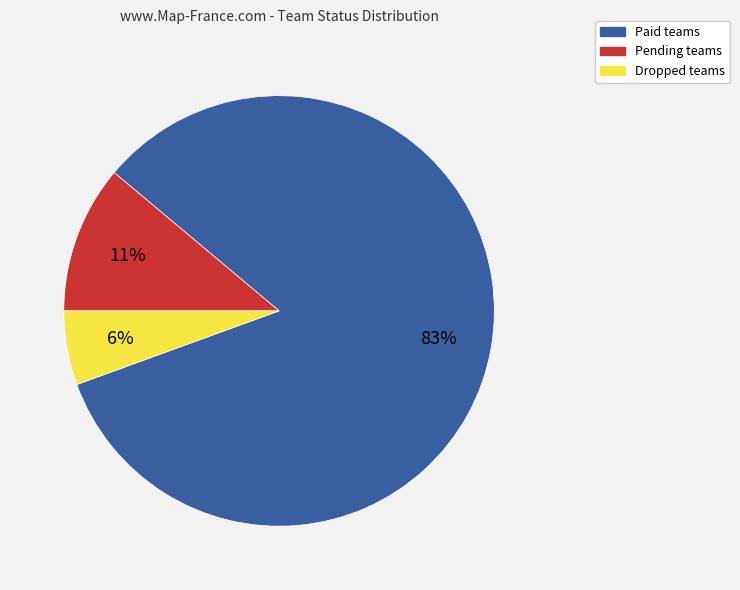

To the nearest percent, what is the average slice percentage?

33%